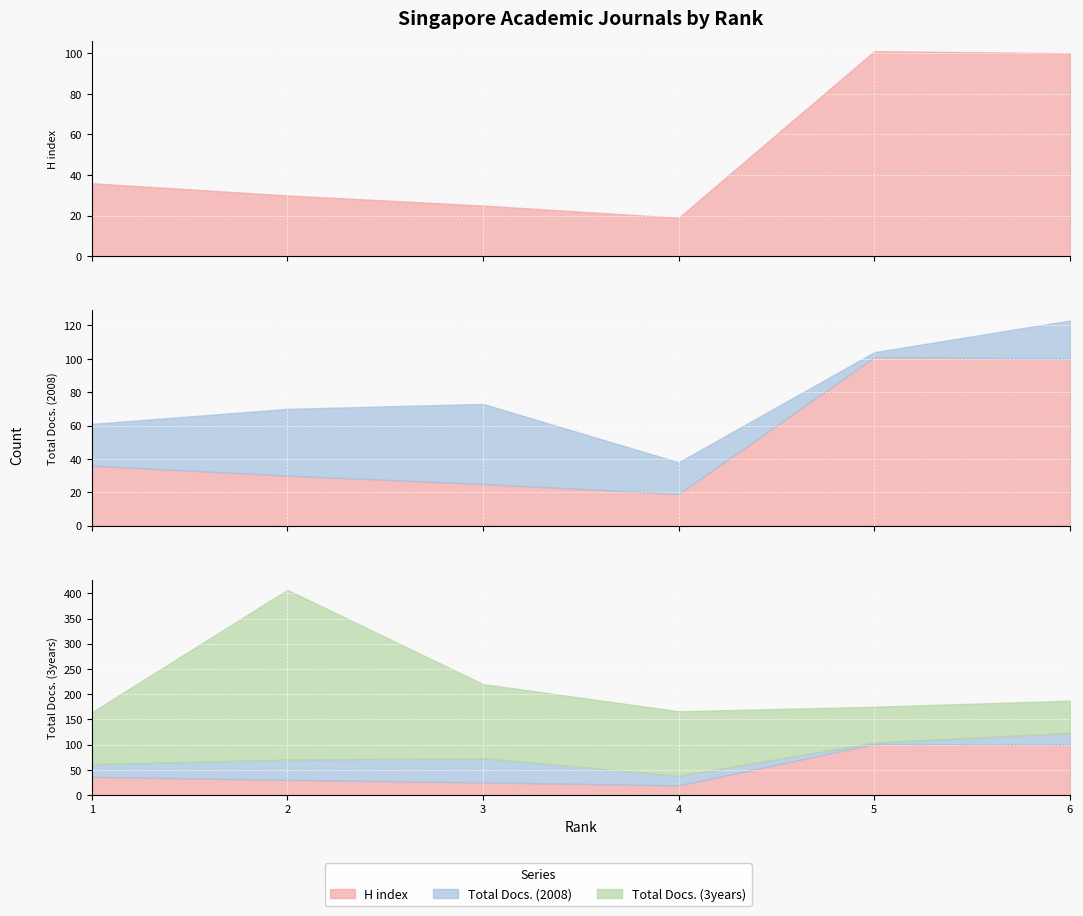

Between 3 and 6, which is larger?

6